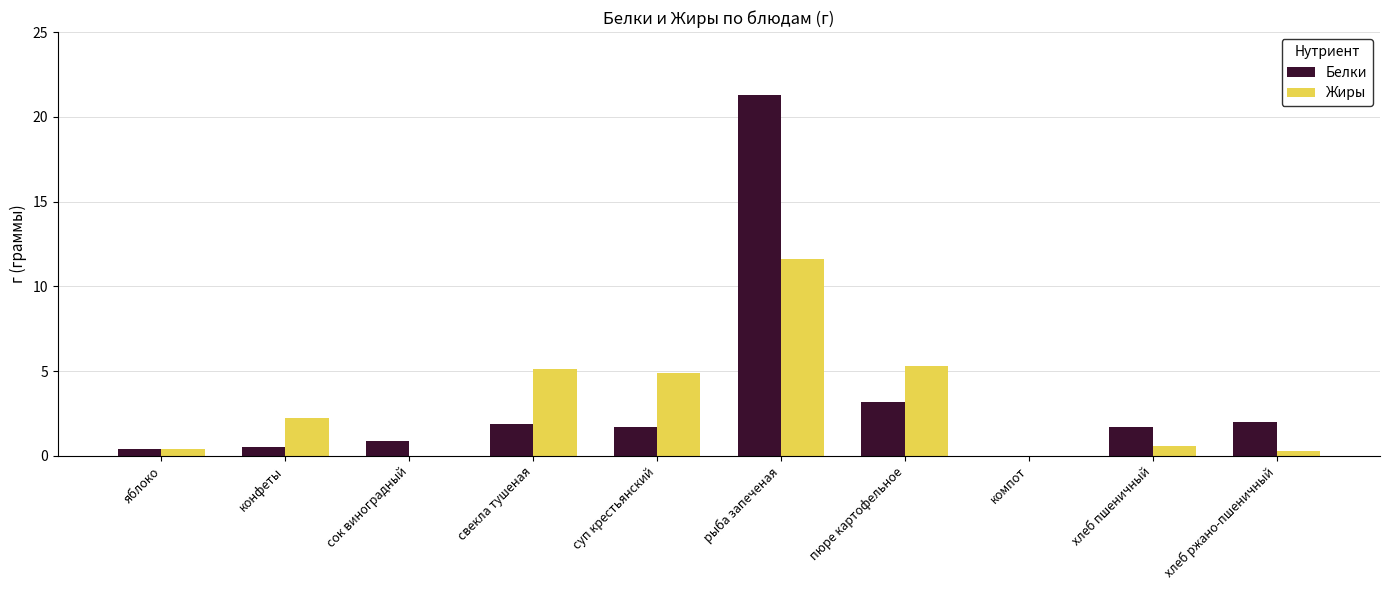

How many values in Белки are above zero?

9